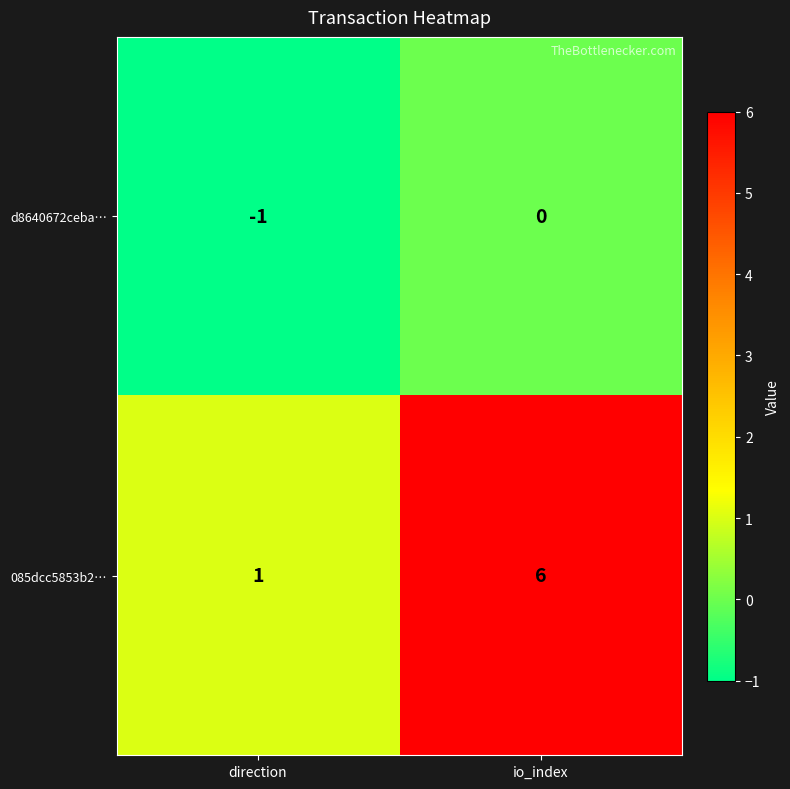

What is the difference between the highest and lowest values at direction?

2